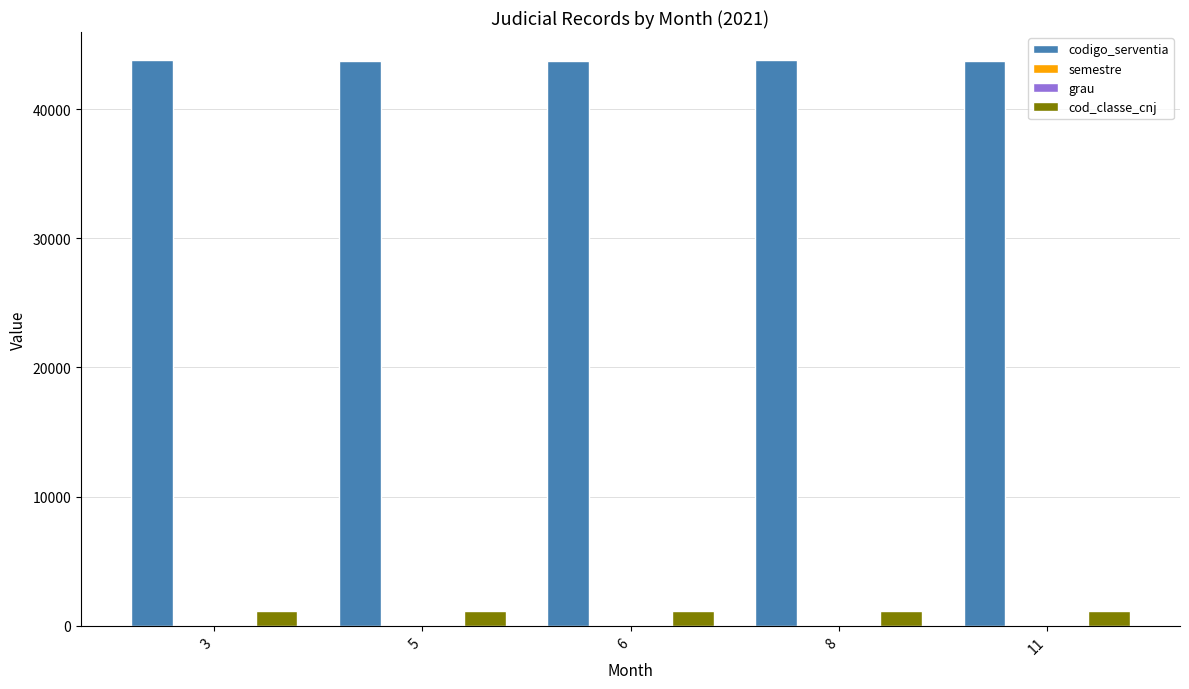

Is the value of codigo_serventia at 6 greater than the value of cod_classe_cnj at 3?

Yes